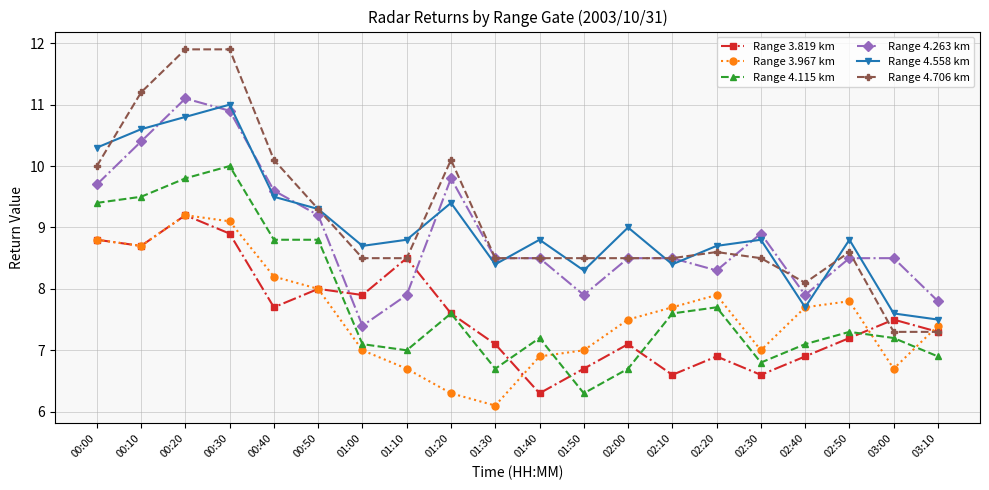

The Range 4.558 km series shows 8.8 at 02:50. True or false?

True